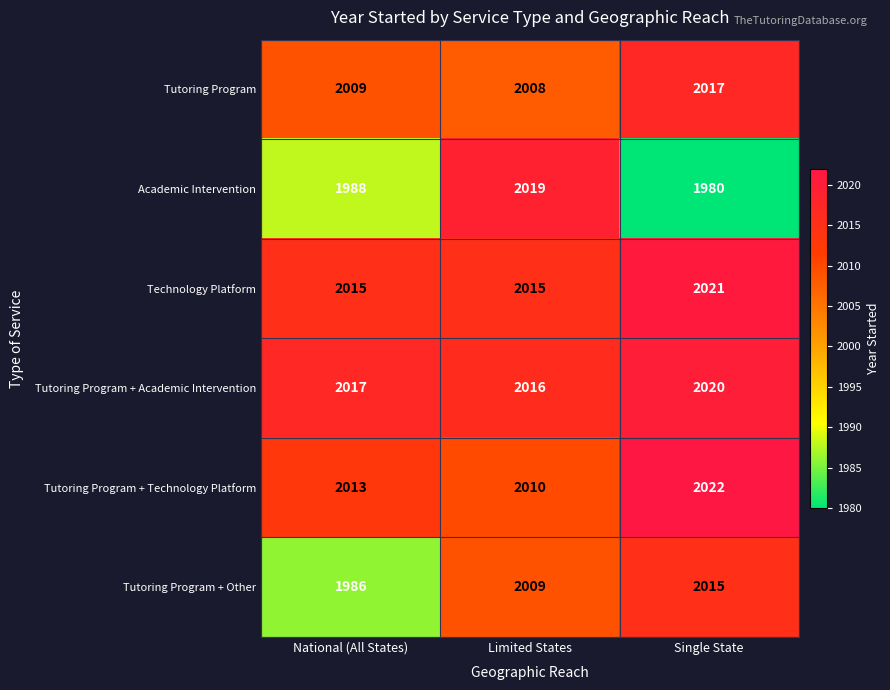

Rank the categories by Tutoring Program value from highest to lowest.

Single State, National (All States), Limited States